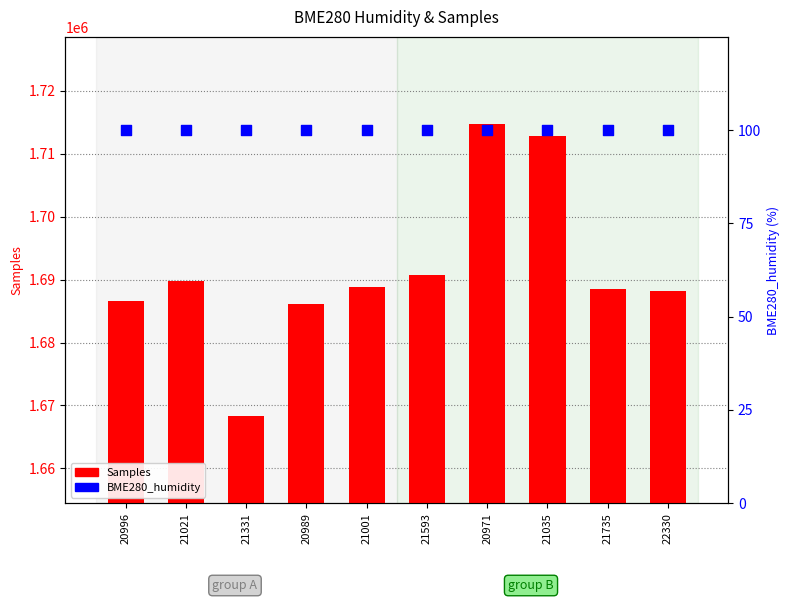

At how many categories does at least one series exceed 1366831?

10